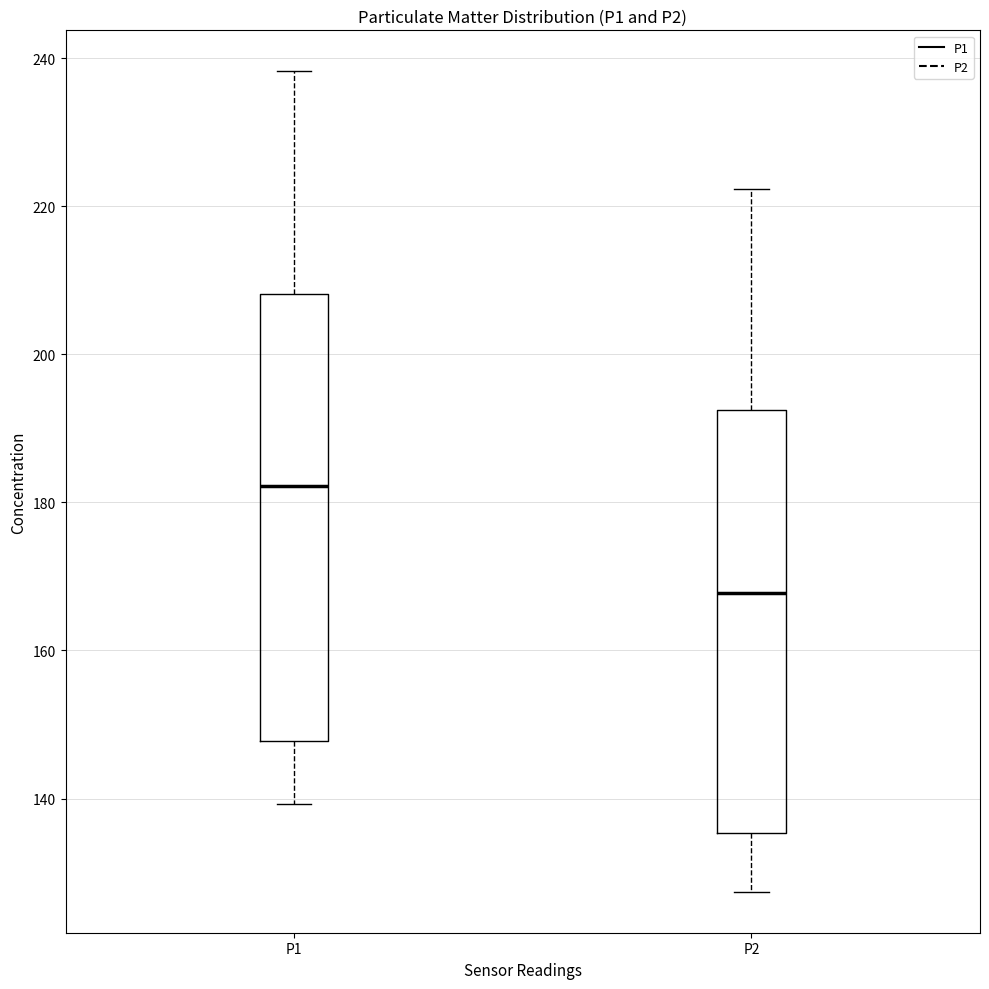

Reading left to right, read every box against the y-axis: the position of its median line, the range the box covers, and the ends of its whiskers. The values are not printed on the chart, so give them approximately, as read against the axis.

P1: median 182, box 148 to 208, whiskers 140 to 238
P2: median 168, box 136 to 192, whiskers 128 to 222